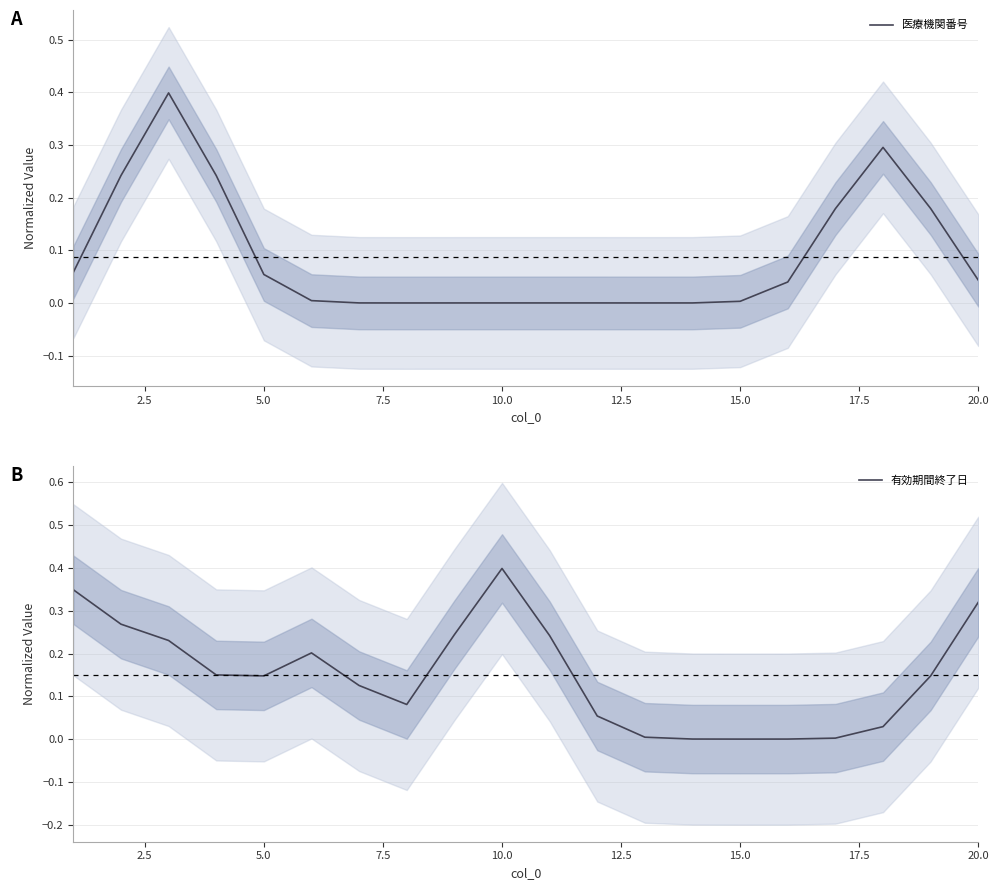

How many lines are shown in the chart?

2